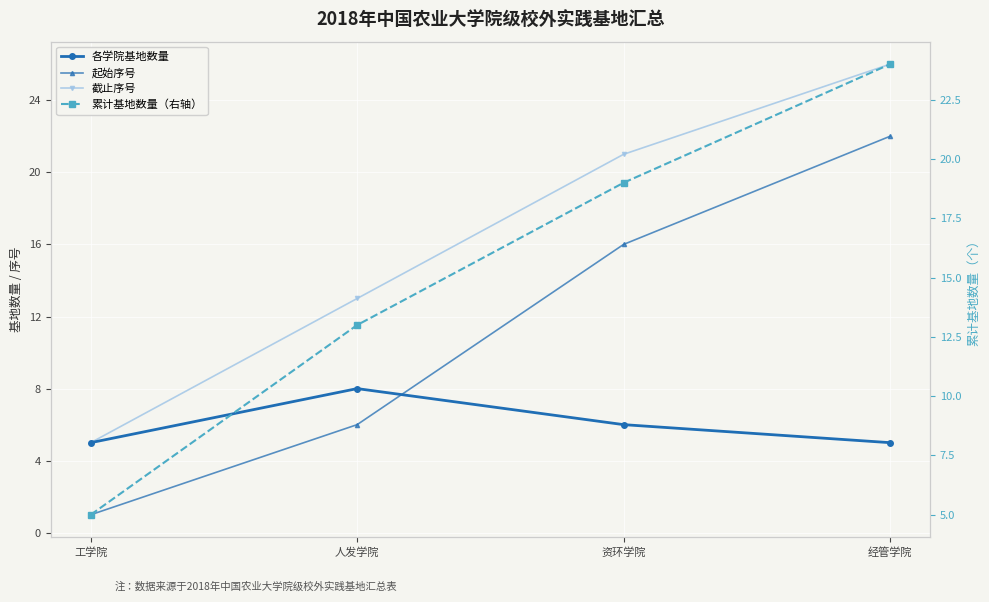

What is the value of the 各学院基地数量 point at the 1st from the left?

5